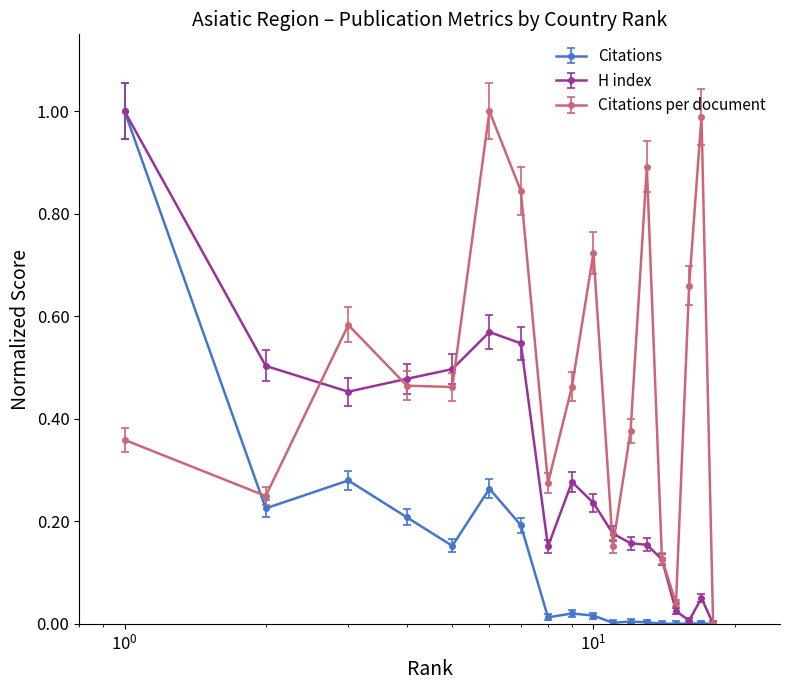

Rank the series by their average value, from highest to lowest.

Citations per document, H index, Citations